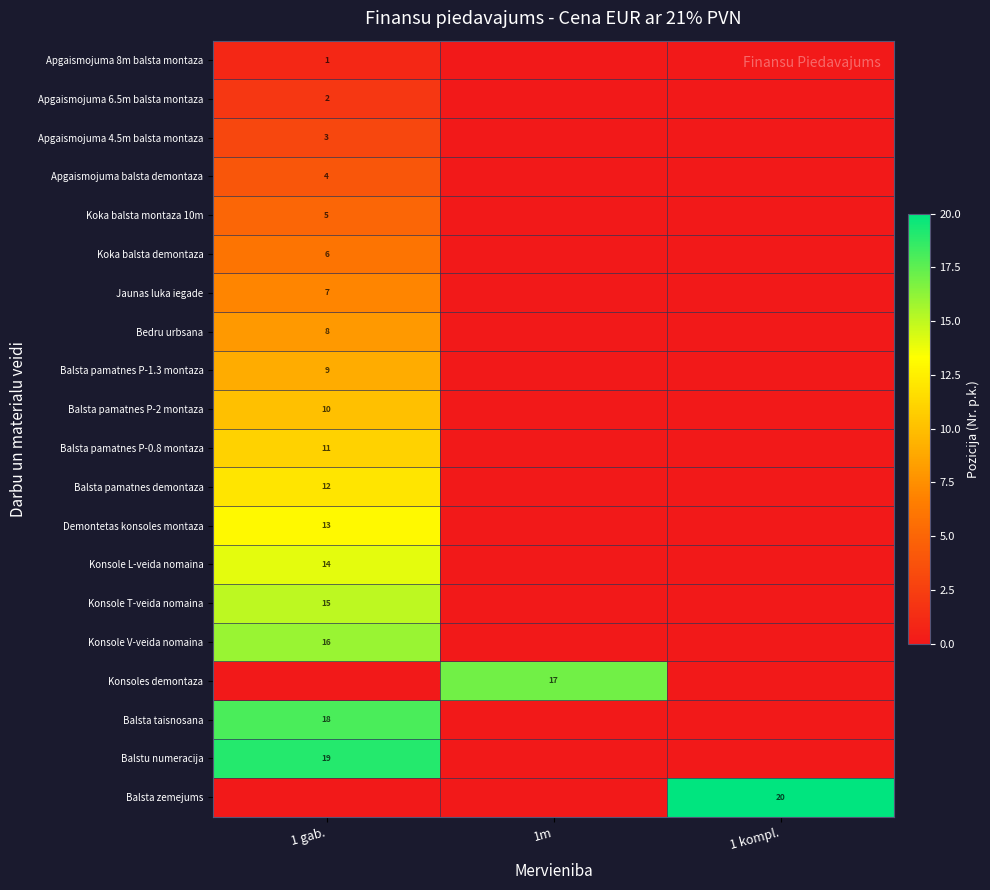

True or false: Apgaismojuma balsta demontaza has a value of 6 at 1 gab..

False